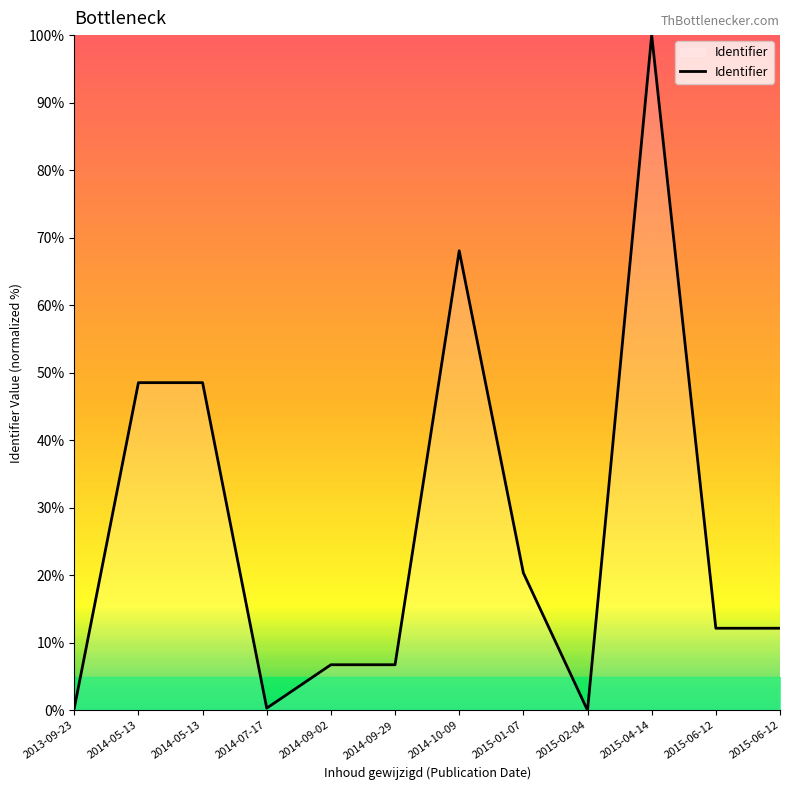

How many lines are shown in the chart?

1